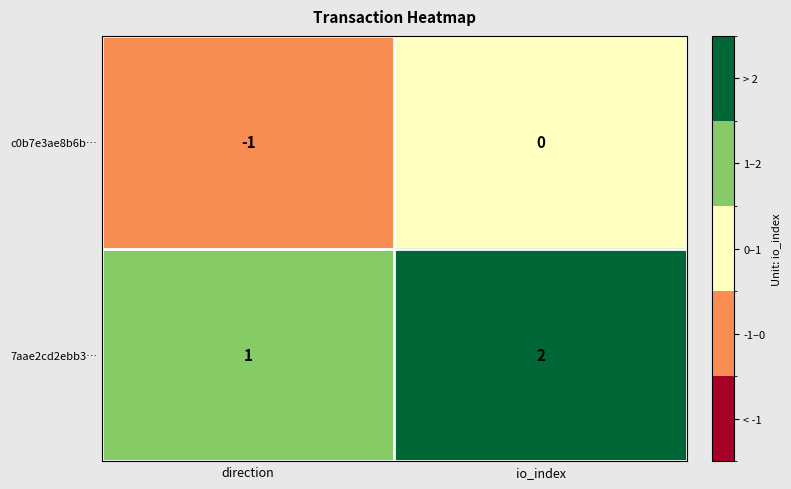

Is it true that c0b7e3ae8b6b… equals -2 at direction?

False